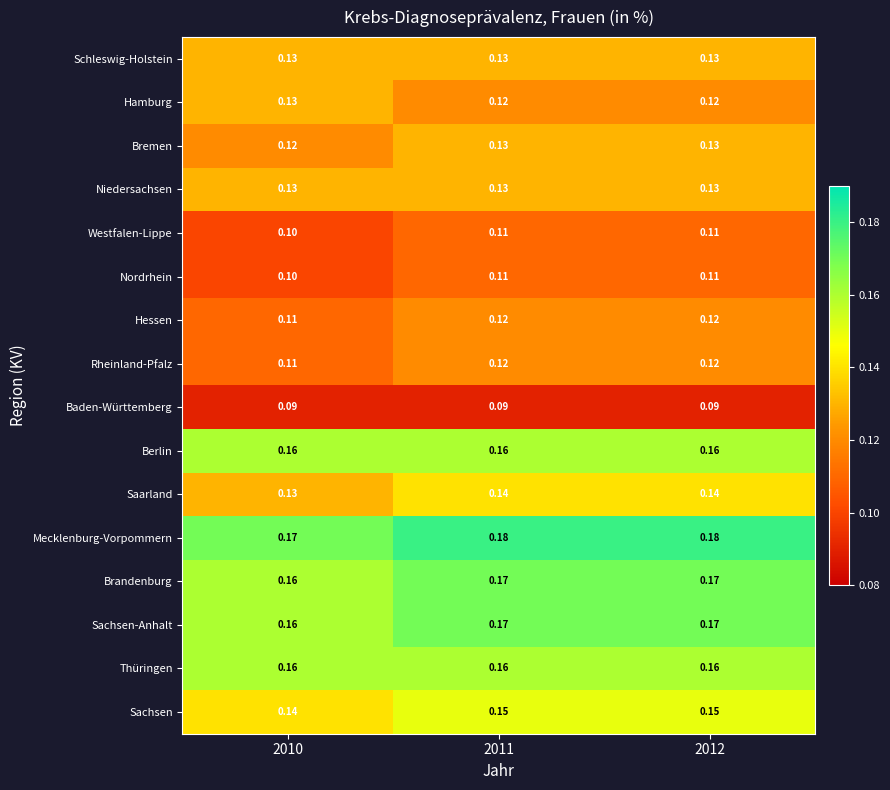

Is the value of Hamburg at 2012 greater than the value of Schleswig-Holstein at 2011?

No